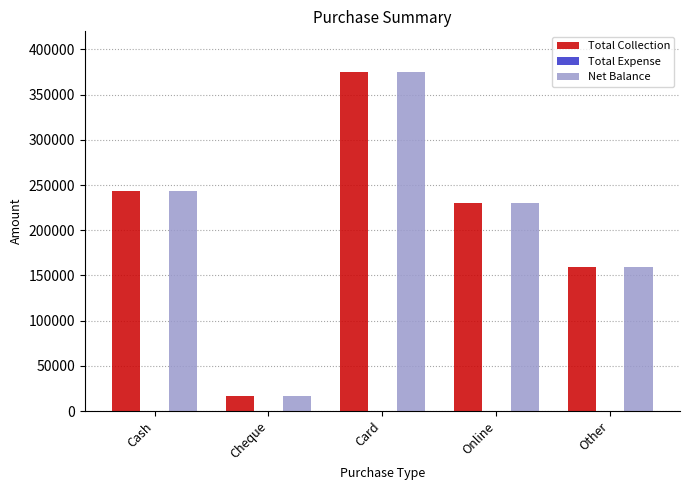

What is the sum of all Net Balance values?

1024960